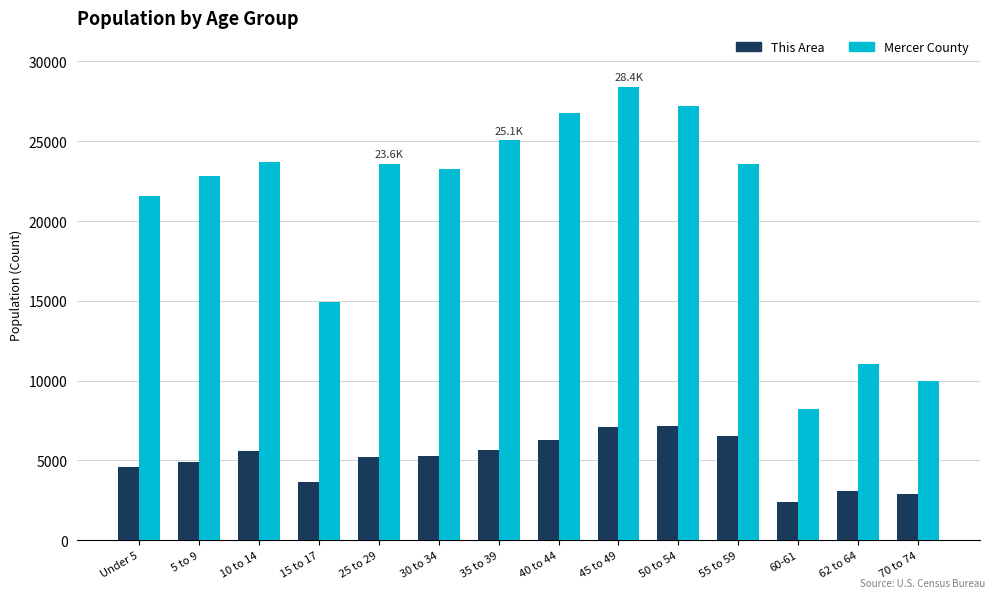

True or false: This Area has a value of 1929 at 62 to 64.

False